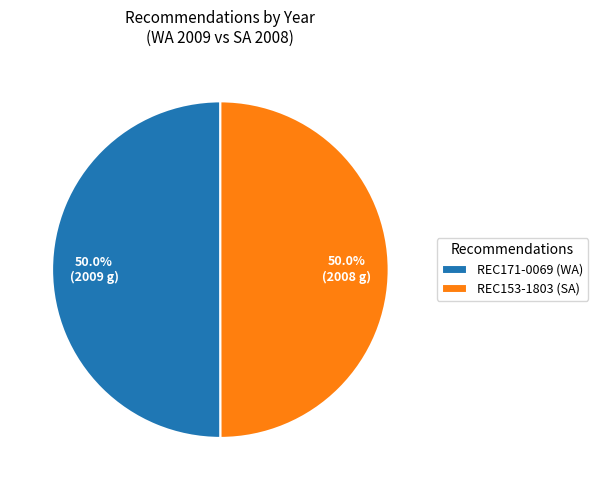

The REC171-0069 slice represents 39% of the pie. True or false?

False